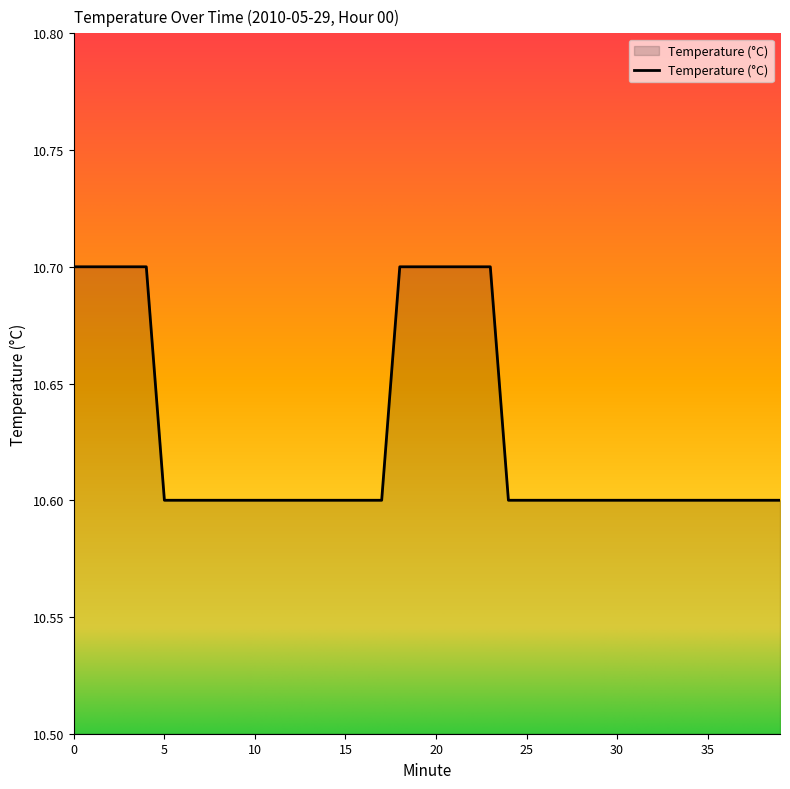

What is the minimum value shown in the chart?

10.6